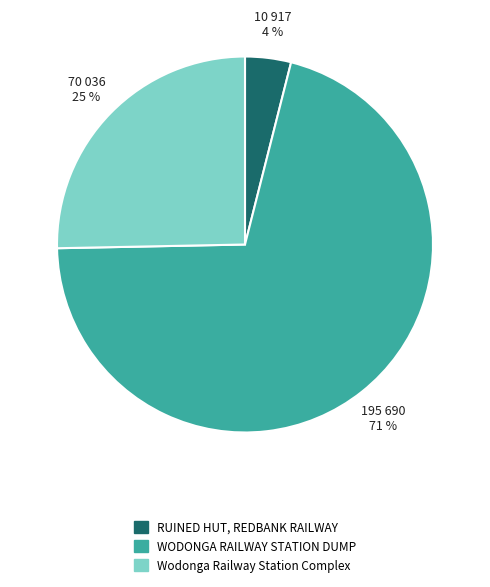

What is the ratio of the value at RUINED HUT, REDBANK RAILWAY to the value at Wodonga Railway Station Complex?

0.2